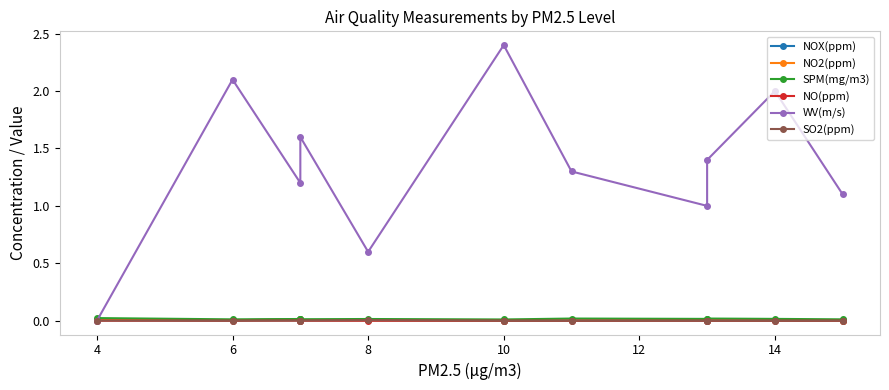

At how many categories does at least one series exceed 2?

2